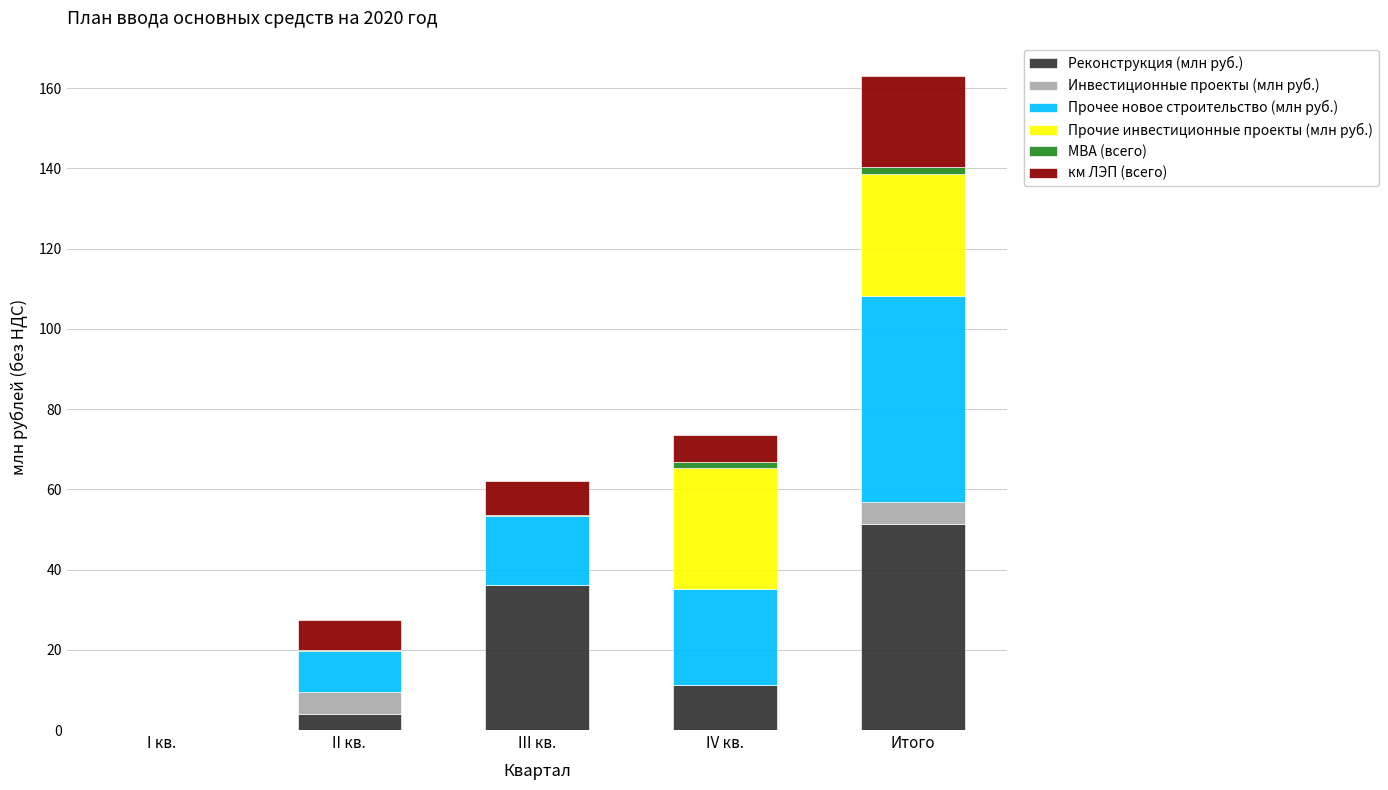

At which category is the sum across all series the highest?

Итого